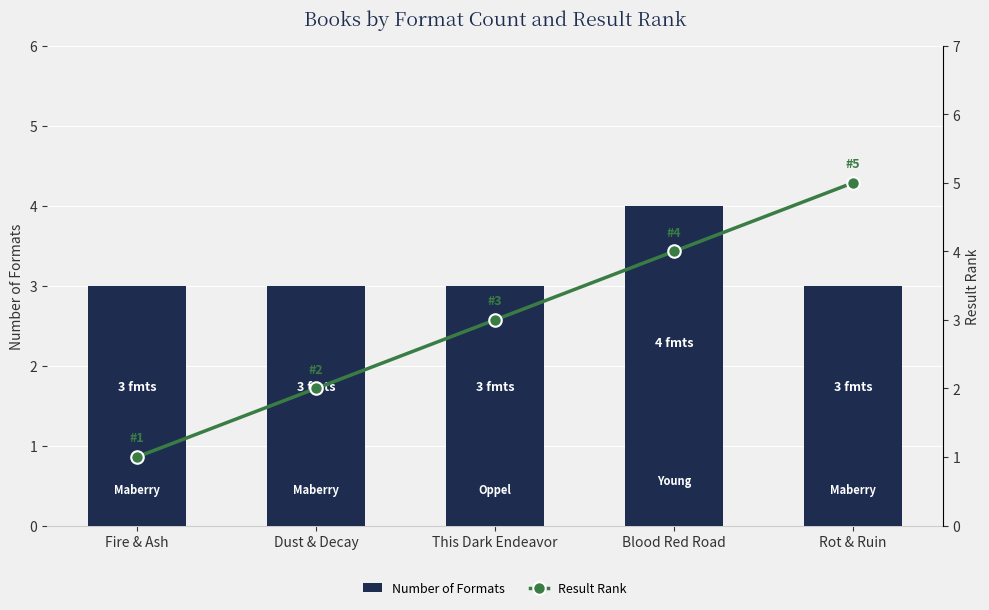

True or false: Result Rank has a value of 3 at Rot & Ruin.

False